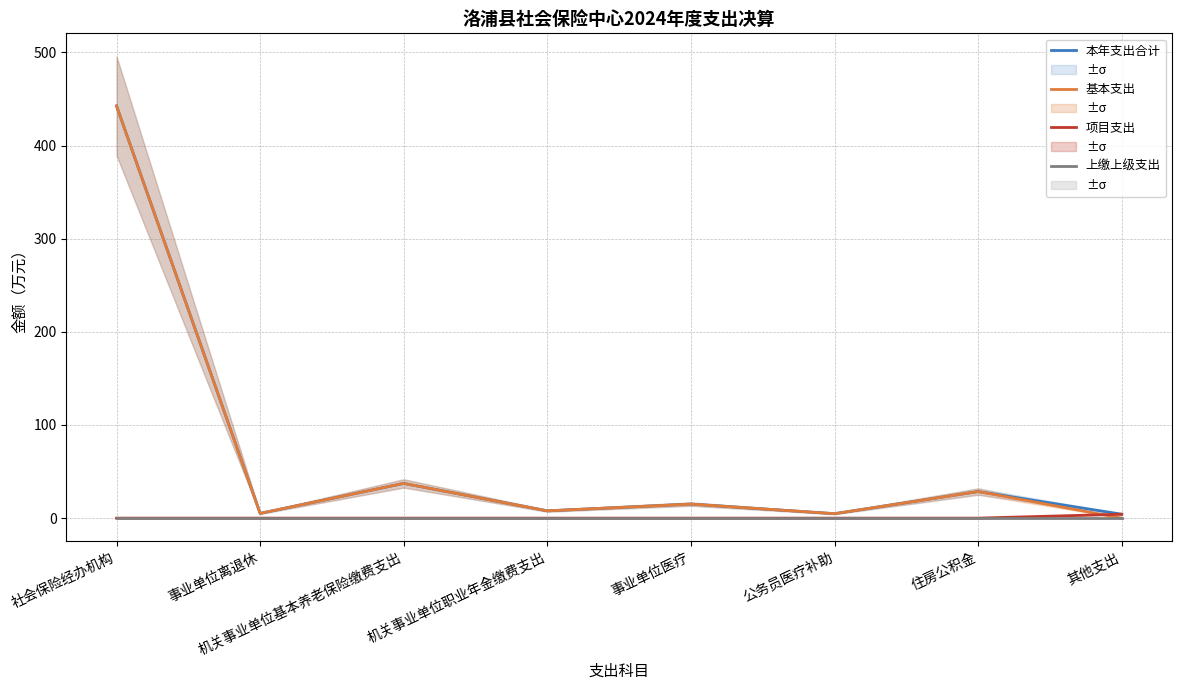

Reading left to right, list all the values displayed in this chart.

本年支出合计: 442.6	5.1	37.3	7.8	15.1	4.8	28.5	4.2
基本支出: 442.6	5.1	37.3	7.8	15.1	4.8	28.5	0.0
项目支出: 0.0	0.0	0.0	0.0	0.0	0.0	0.0	4.2
上缴上级支出: 0.0	0.0	0.0	0.0	0.0	0.0	0.0	0.0